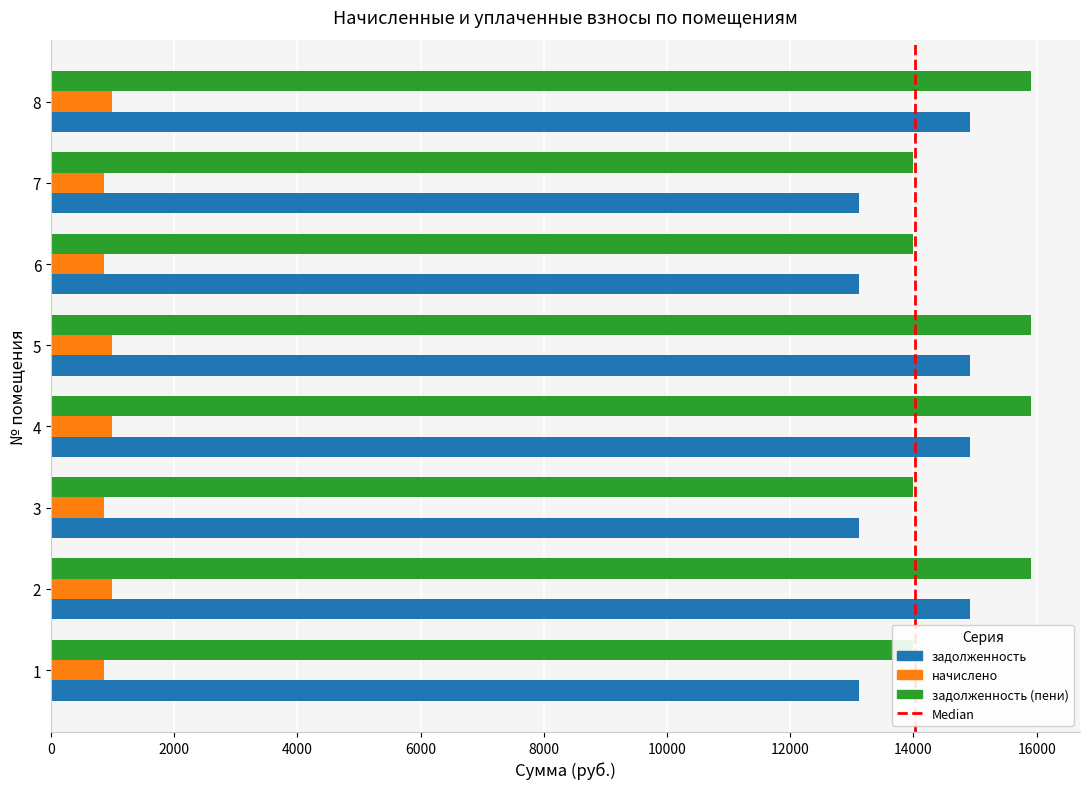

What is the approximate value of задолженность at 8?

14920.1